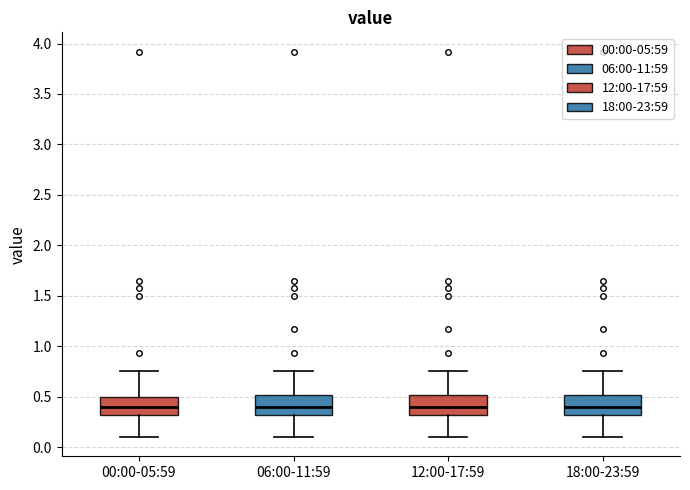

Reading left to right, transcribe this box plot: for each box, give where its median line is, the range the box spans, and where its two whiskers end, as read against the y-axis. The values are not printed on the chart, so give them approximately, as read against the axis.

00:00-05:59: median 0.40, box 0.30 to 0.50, whiskers 0.10 to 0.75
06:00-11:59: median 0.40, box 0.30 to 0.50, whiskers 0.10 to 0.75
12:00-17:59: median 0.40, box 0.30 to 0.50, whiskers 0.10 to 0.75
18:00-23:59: median 0.40, box 0.30 to 0.50, whiskers 0.10 to 0.75